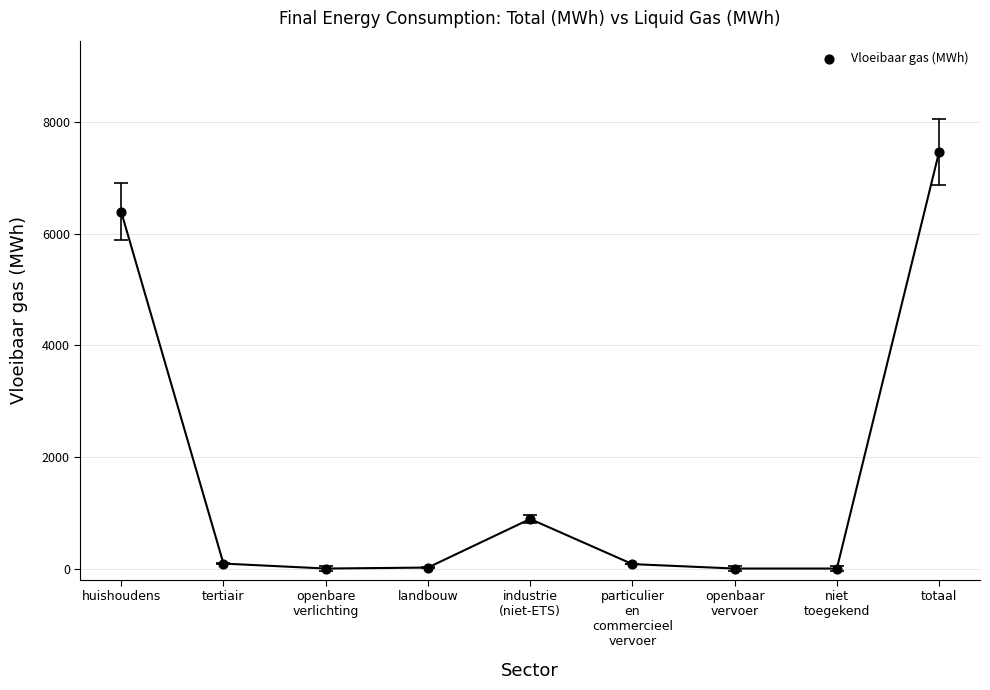

What Y value in the scatter plot is closest to 3732?

6392.8